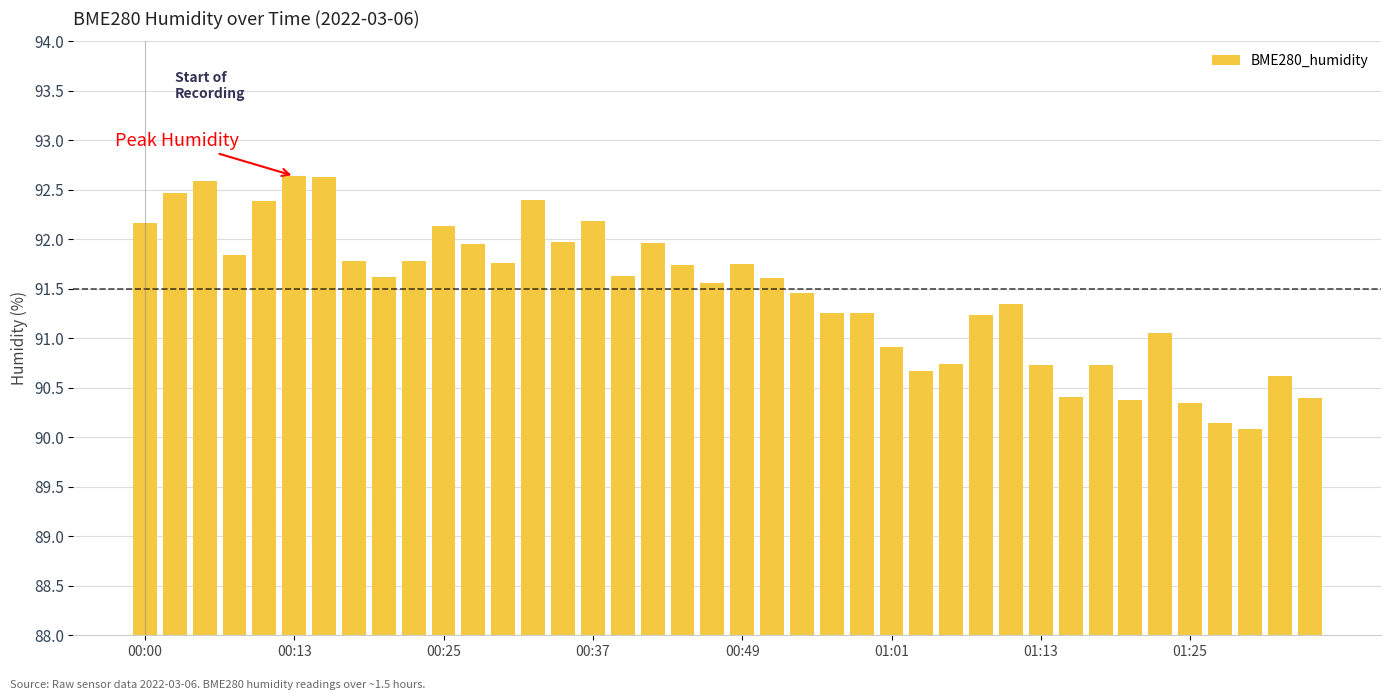

What is the minimum value shown in the chart?

90.1